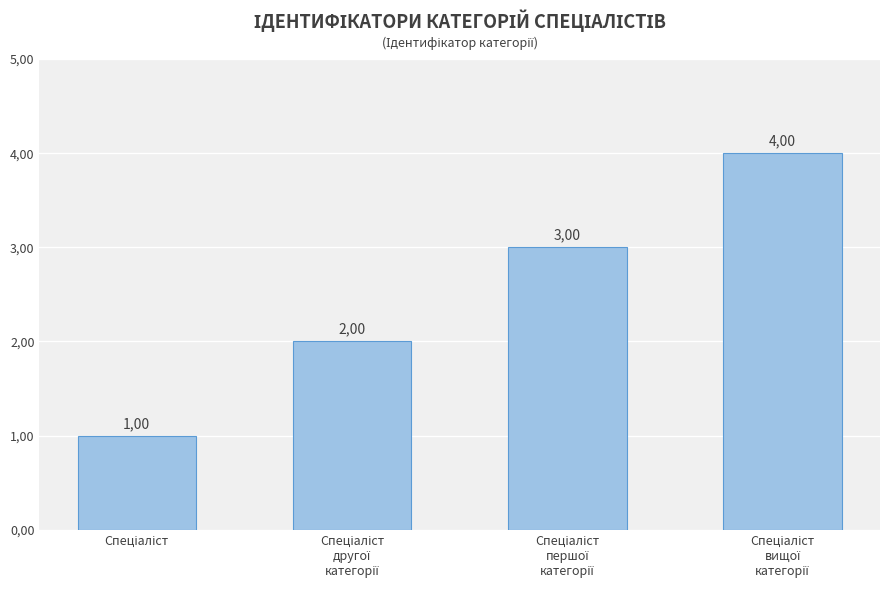

What is the difference between the values at Спеціаліст and Спеціаліст
першої
категорії?

2